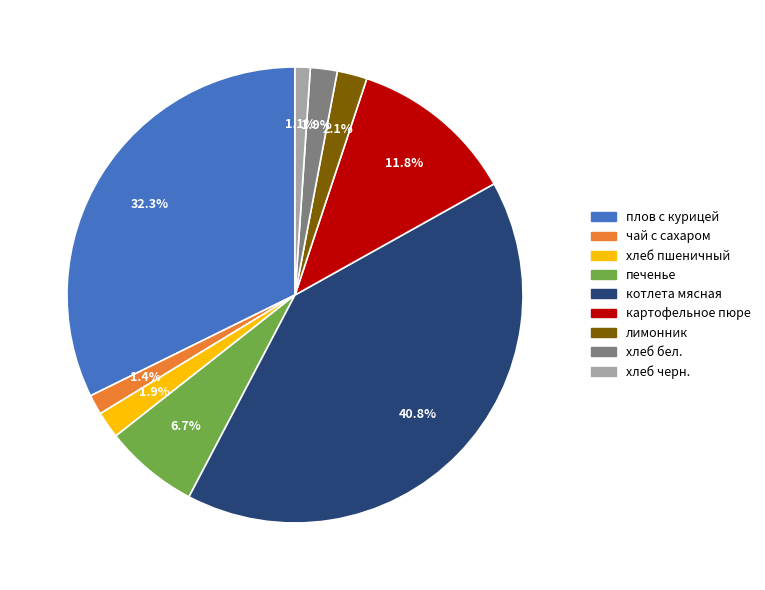

What is the largest slice in the pie chart?

котлета мясная